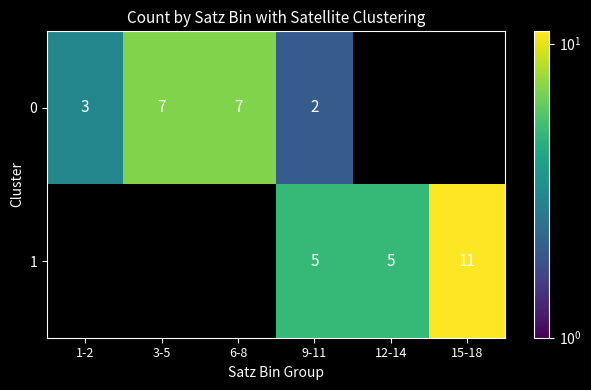

Is it true that 0 equals 3 at 1-2?

True